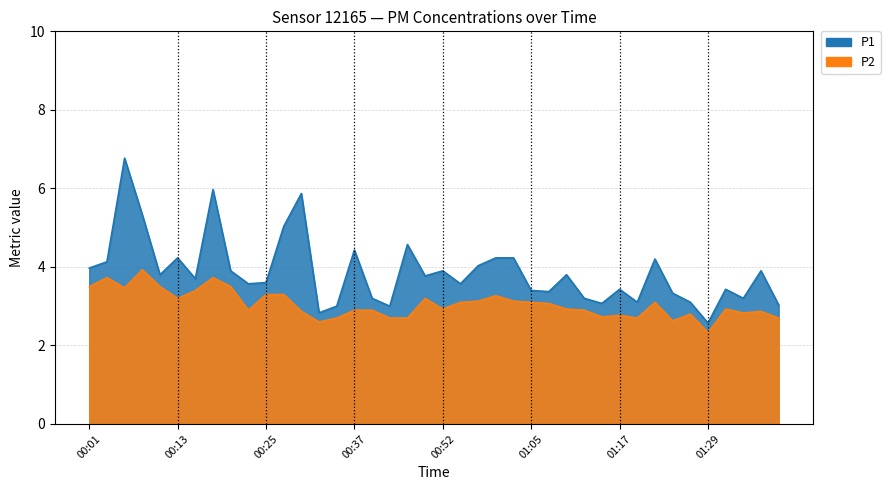

Where is the first local maximum for P2?

00:03